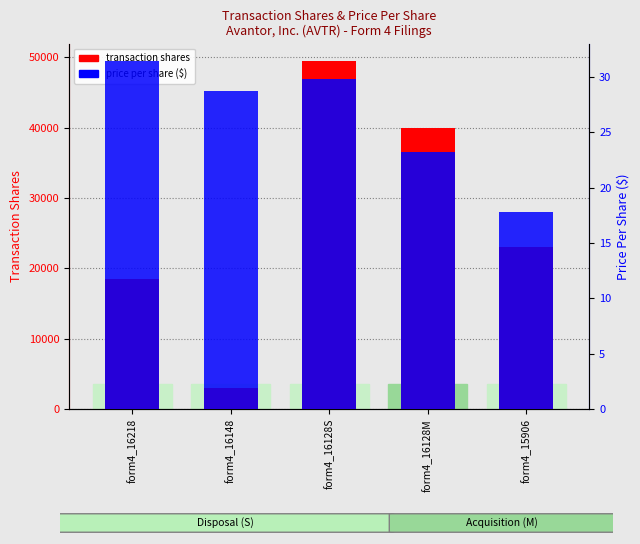

At how many categories does at least one series exceed 7453?

4